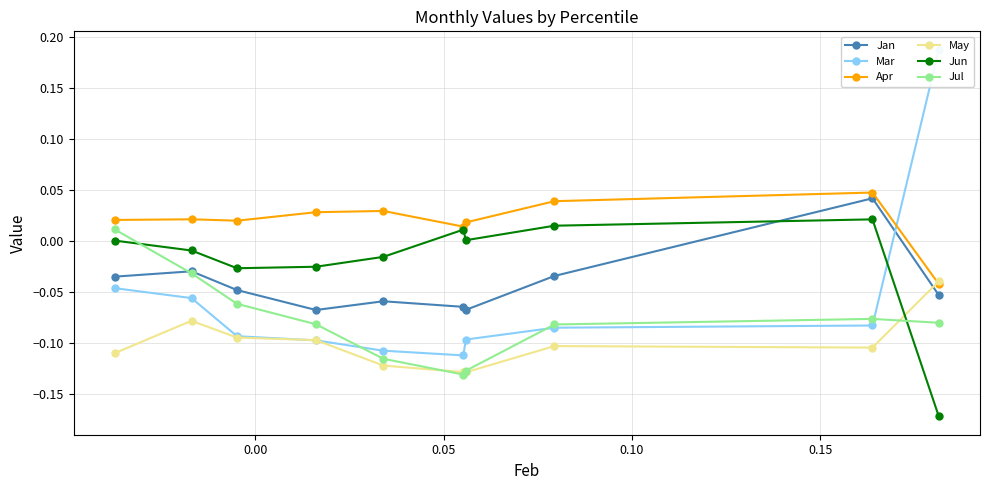

What is the average value of the Mar series?

-0.1